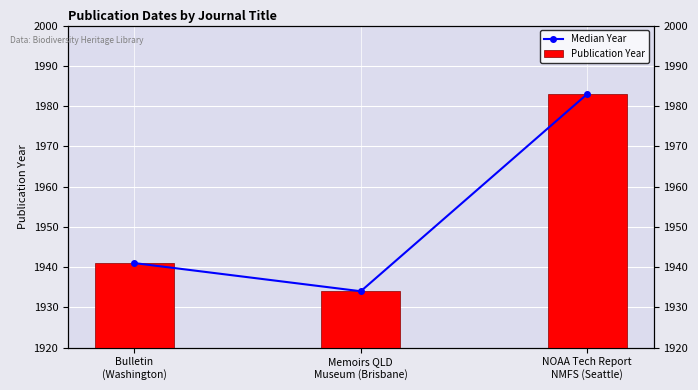

Rank the series by their maximum value, from highest to lowest.

Median Year, Publication Year